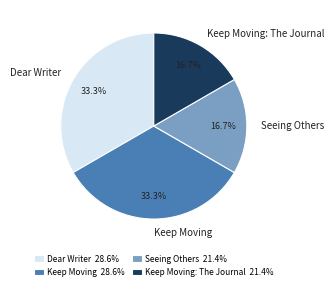

To the nearest percent, what is the difference between the largest and smallest slice percentages?

17%